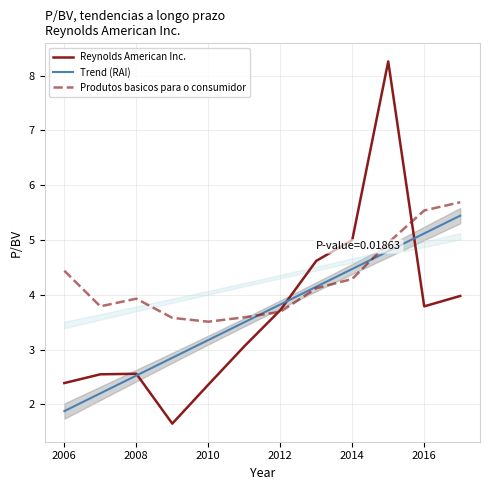

Where is Reynolds American Inc. nearest to the value 4?

2017-02-09